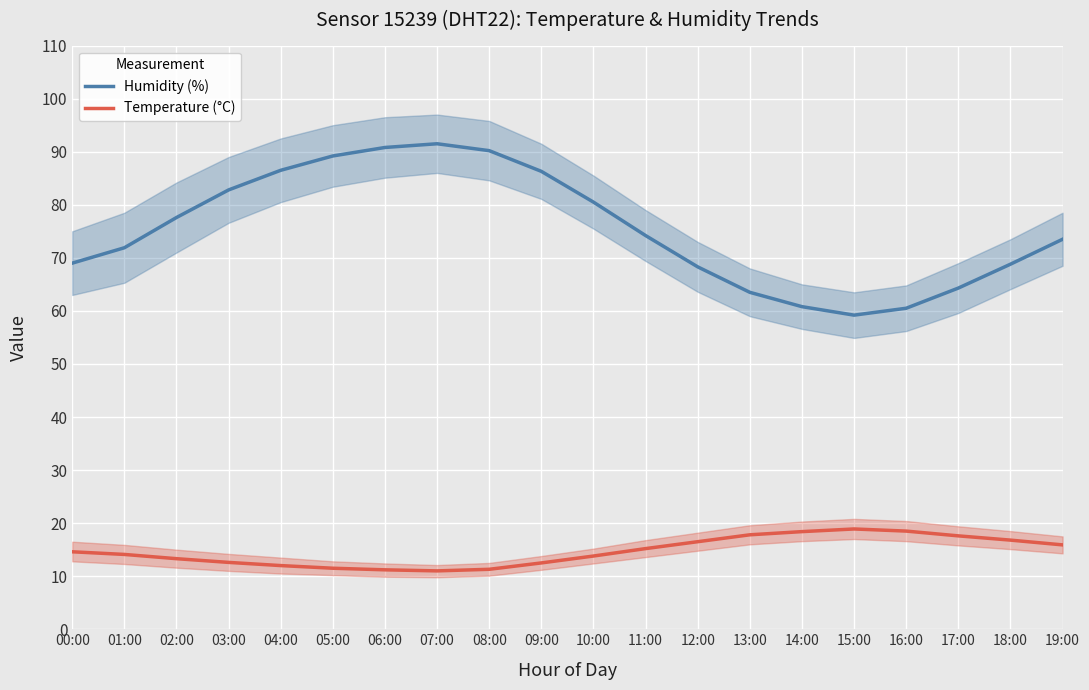

At which label is Temperature (°C) closest to 14?

01:00